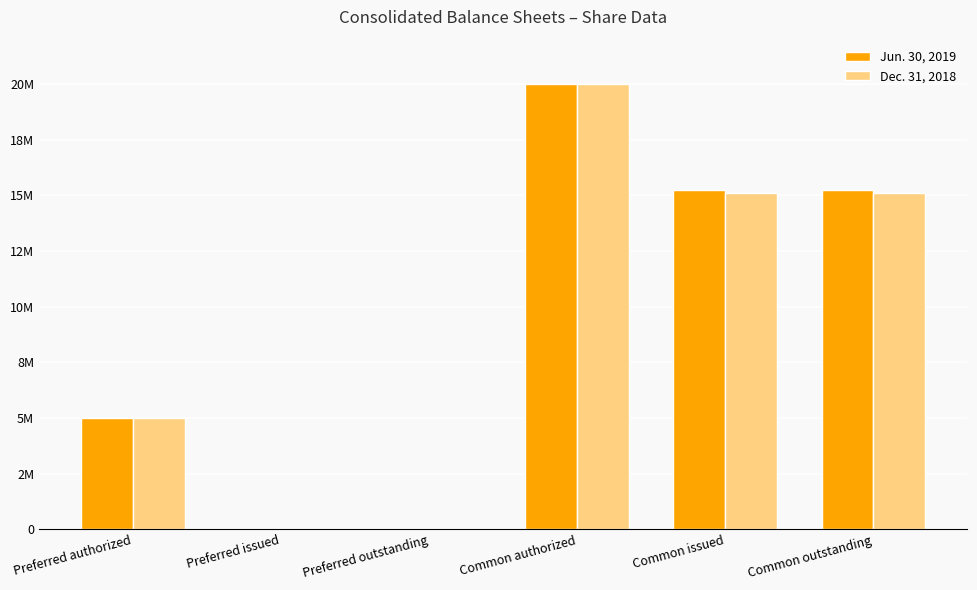

Which series has the largest total across all categories?

Jun. 30, 2019